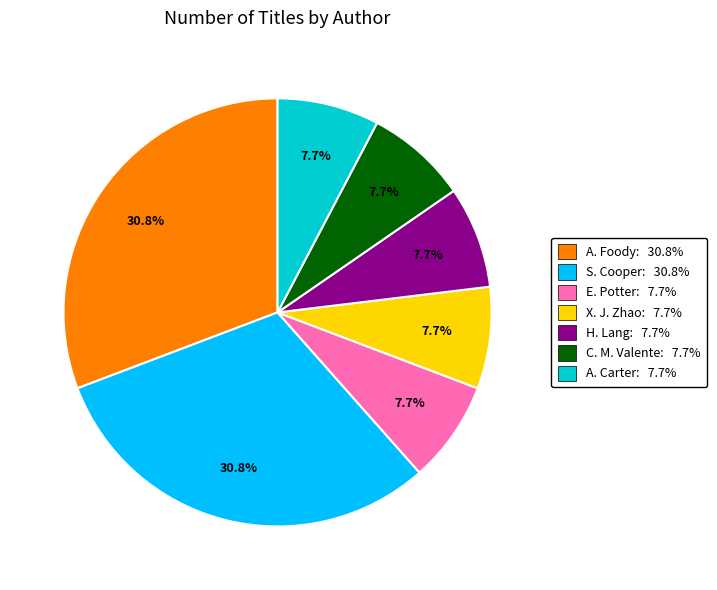

Is there any slice that represents more than half of the pie?

No